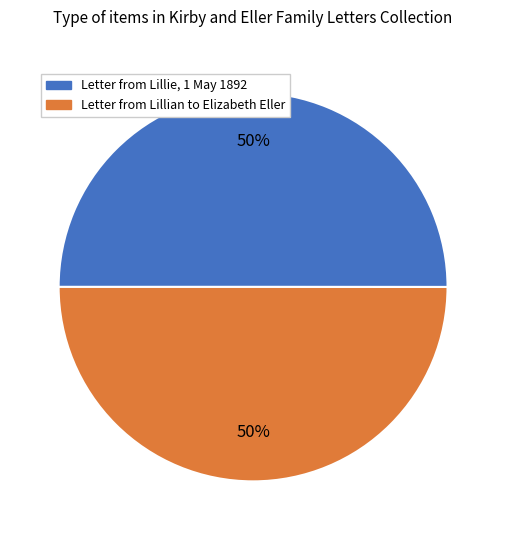

To the nearest percent, what is the combined percentage of Letter from Lillian to Elizabeth Eller and Letter from Lillie, 1 May 1892?

100%